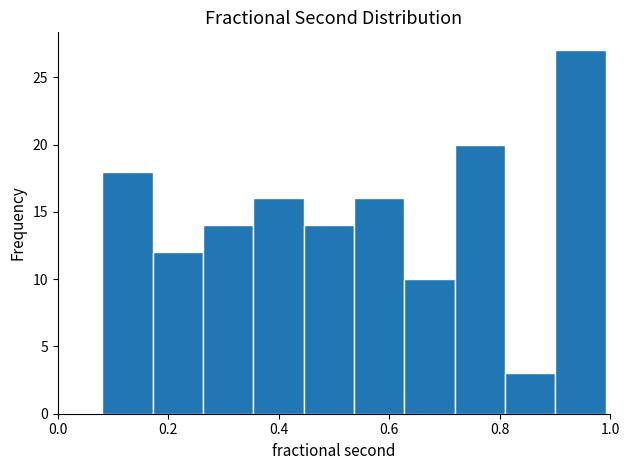

Reading left to right, transcribe this chart: for each bar, give the range it covers on the x-axis and its height. Neither the bar edges nor the heights are printed on the chart, so give them approximately, as read against the axes.

0.08 to 0.18: 18
0.18 to 0.26: 12
0.26 to 0.36: 14
0.36 to 0.44: 16
0.44 to 0.54: 14
0.54 to 0.62: 16
0.62 to 0.72: 10
0.72 to 0.80: 20
0.80 to 0.90: 3
0.90 to 1.00: 27